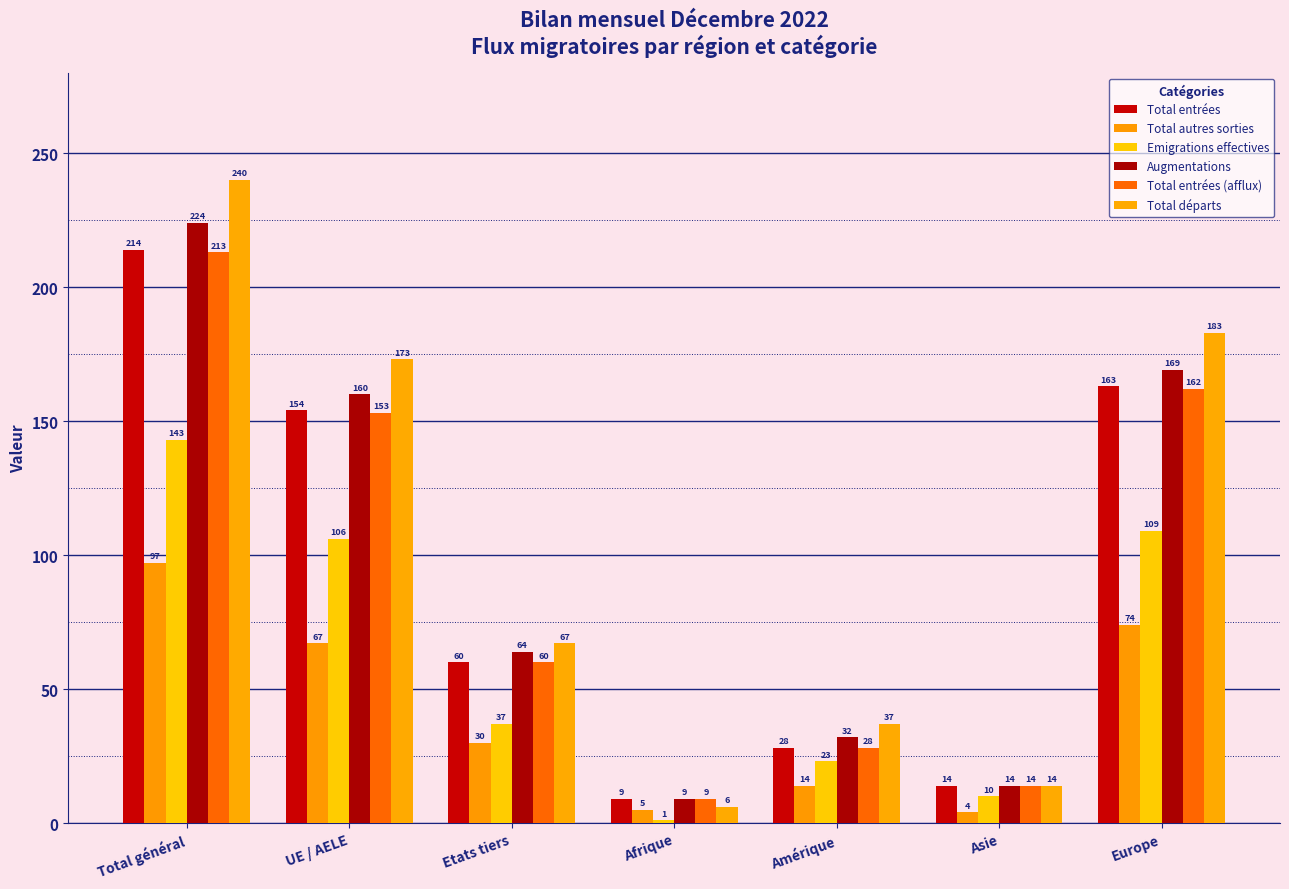

What is the total value across all series at Asie?

70